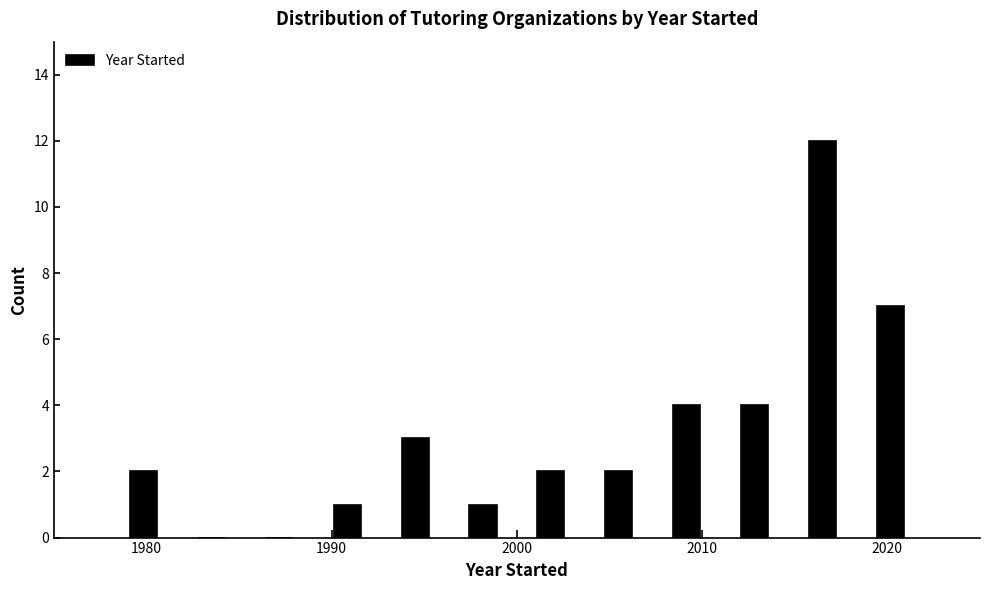

Around what value on the x-axis is the tallest bar? Give the approximate position of its centre, as read against the axis.

2017